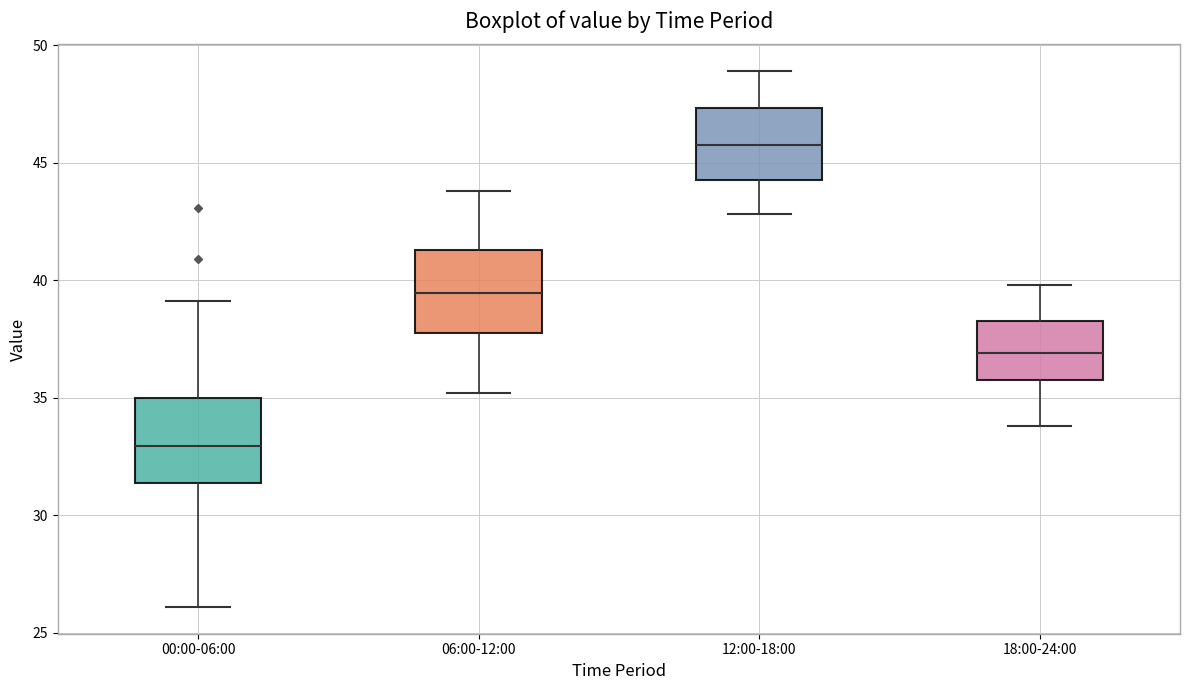

Reading left to right, read every box against the y-axis: the position of its median line, the range the box covers, and the ends of its whiskers. The values are not printed on the chart, so give them approximately, as read against the axis.

00:00-06:00: median 33.0, box 31.5 to 35.0, whiskers 26.0 to 39.0
06:00-12:00: median 39.5, box 38.0 to 41.5, whiskers 35.0 to 44.0
12:00-18:00: median 46.0, box 44.5 to 47.5, whiskers 43.0 to 49.0
18:00-24:00: median 37.0, box 36.0 to 38.5, whiskers 34.0 to 40.0